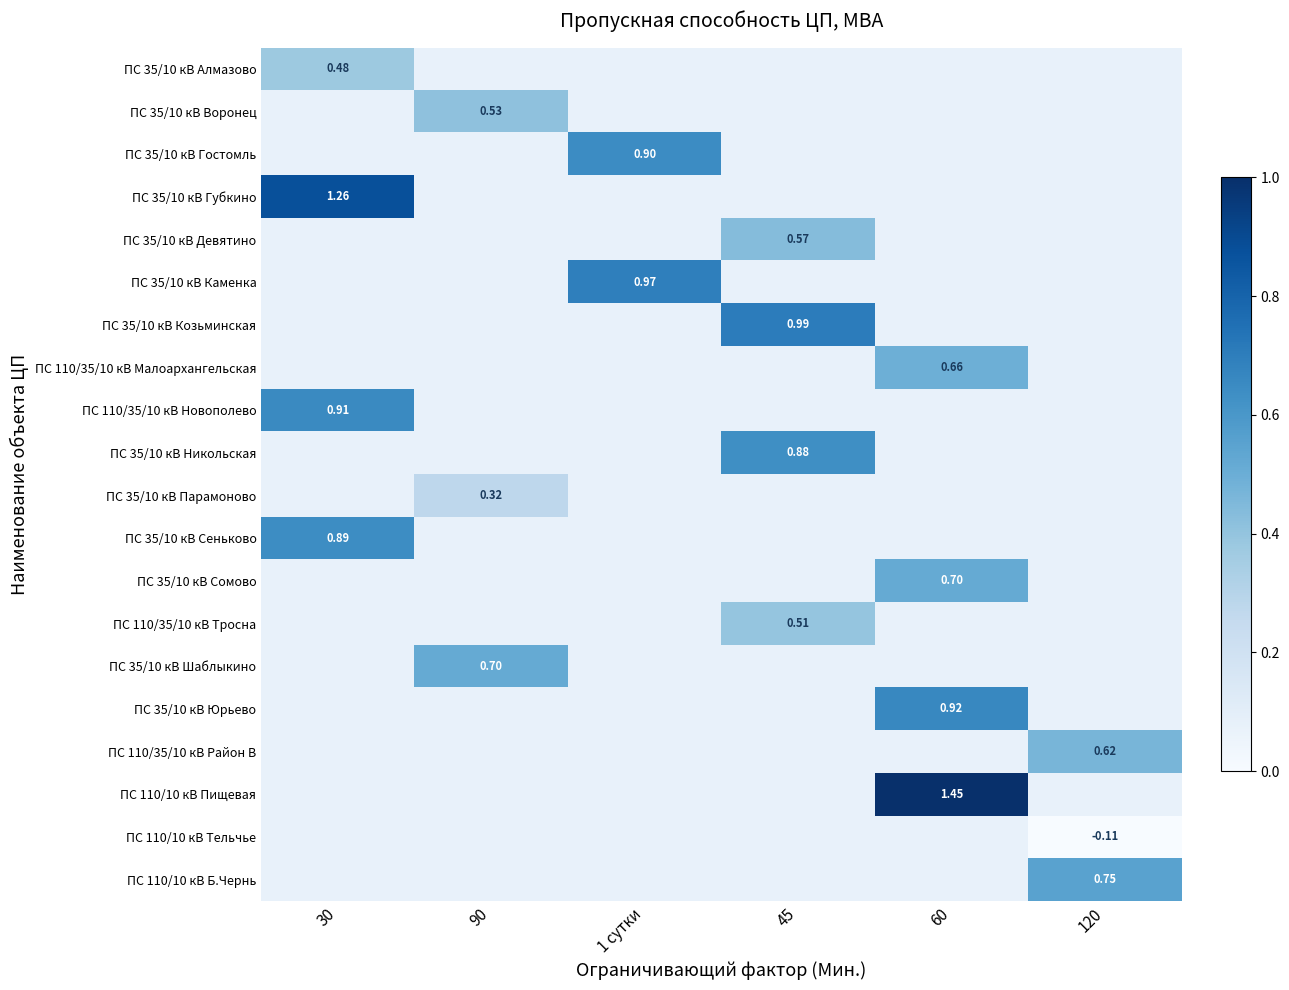

Between 30 and 1 сутки, which is larger?

30